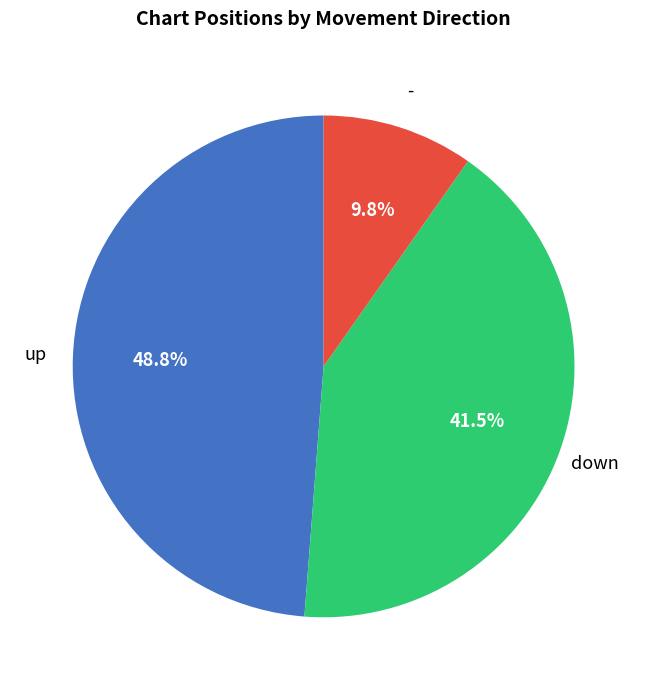

What is the smallest slice in the pie chart?

-